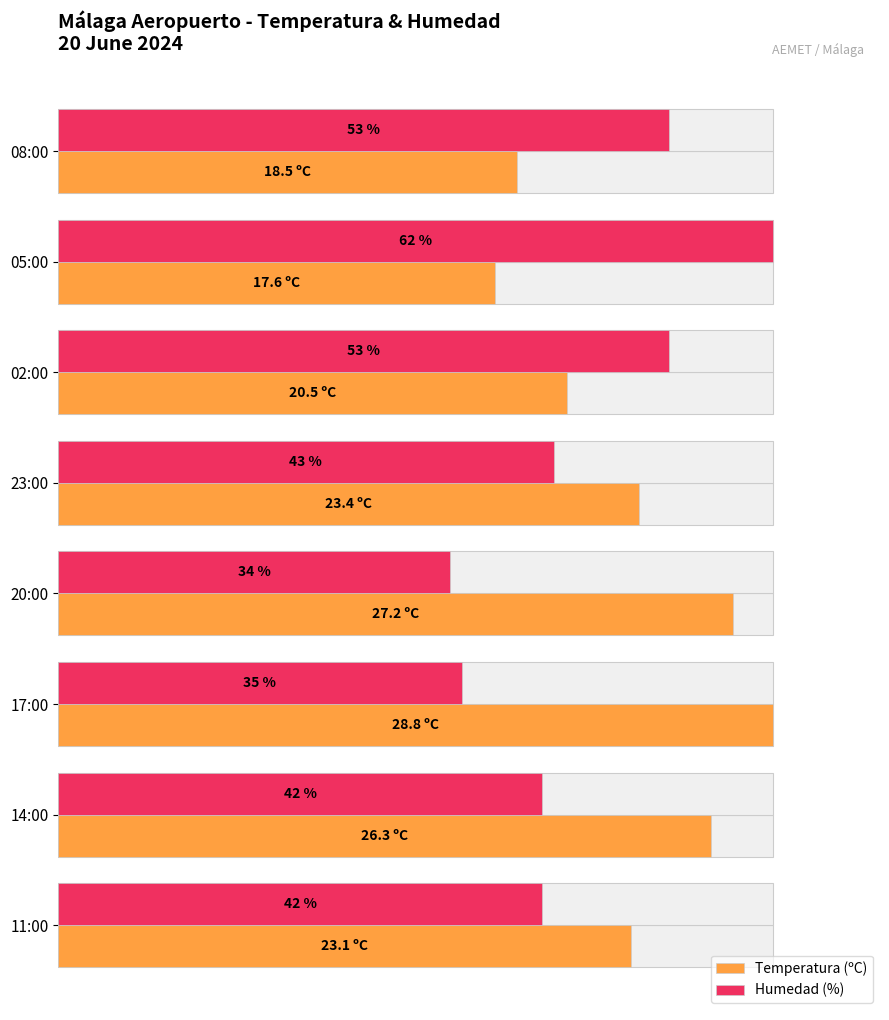

What position from the left is 17:00?

6